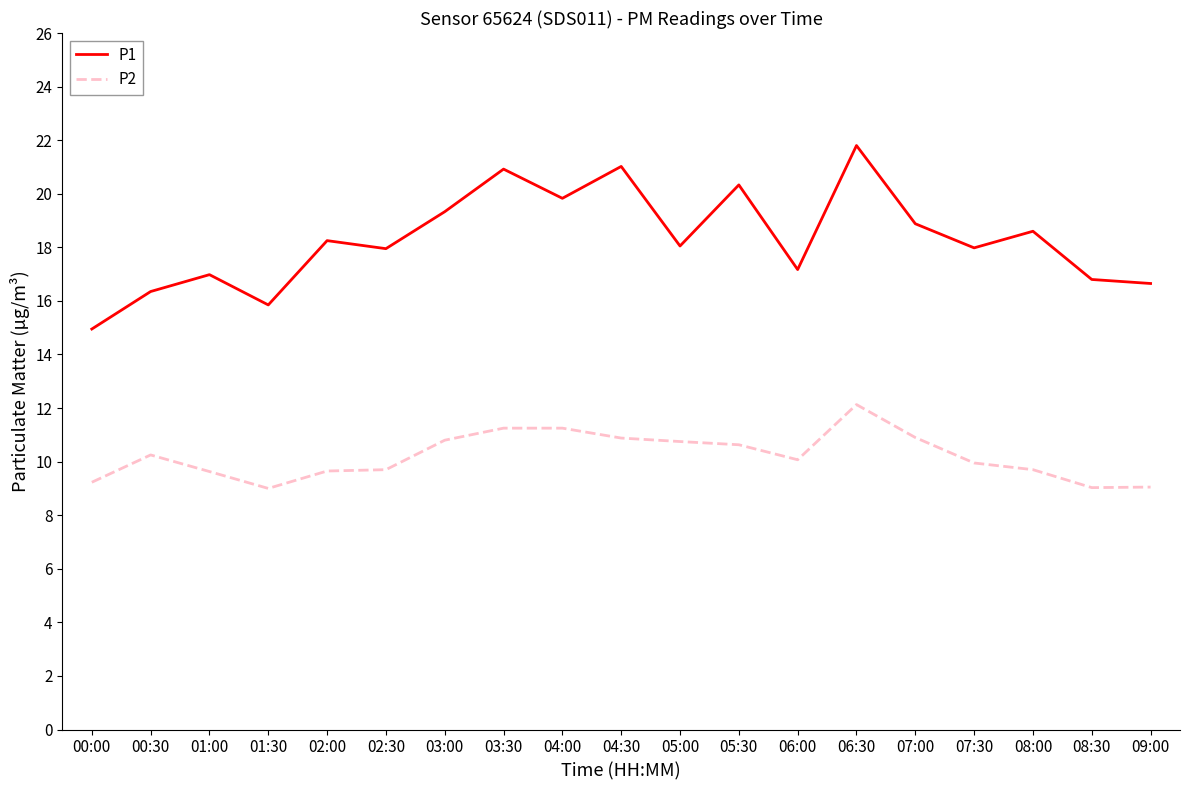

Where is the first local maximum for P2?

00:30